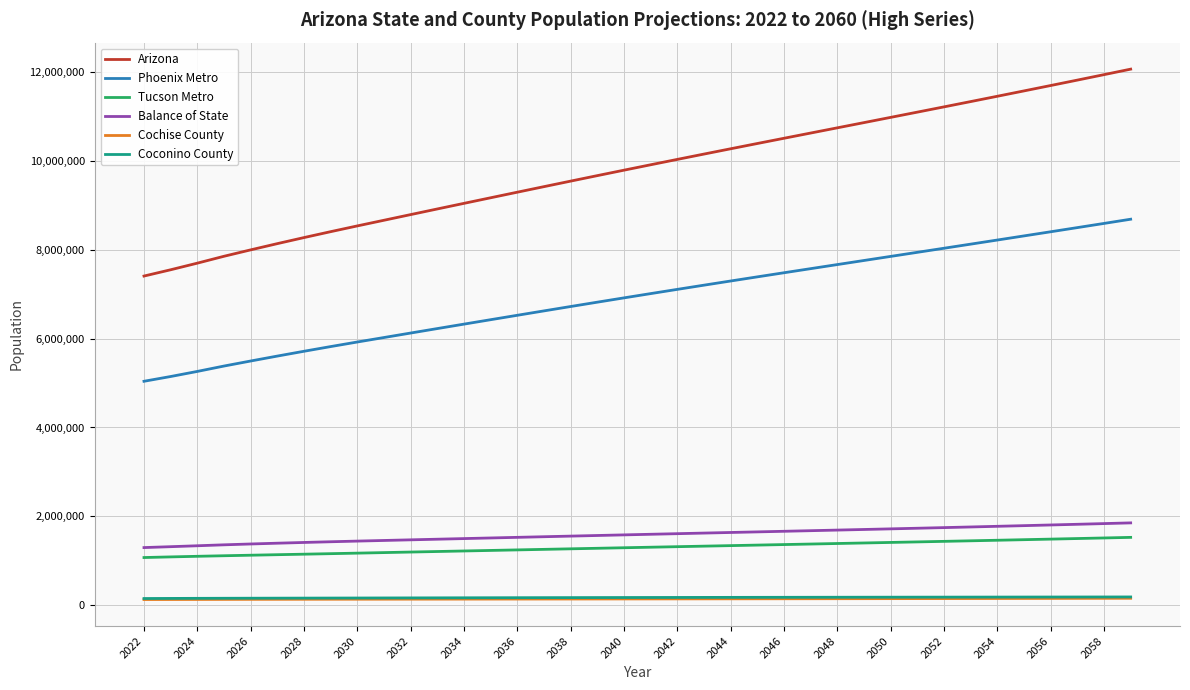

Which series has the largest total across all categories?

Arizona